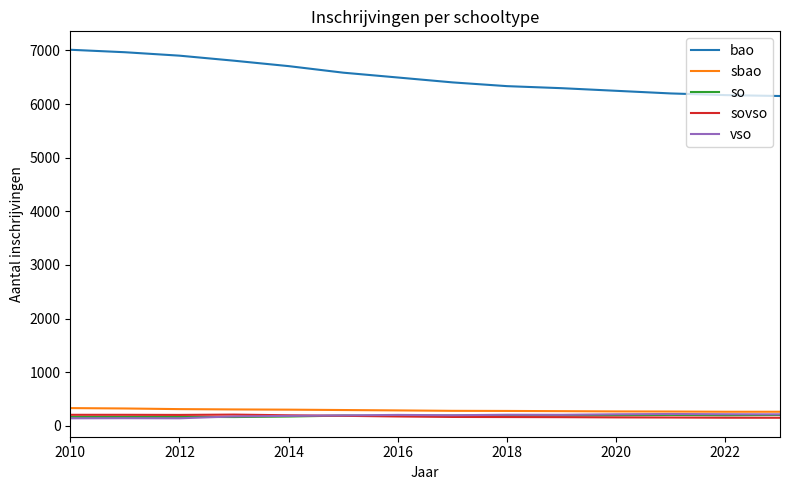

Which series has the widest spread of values?

bao